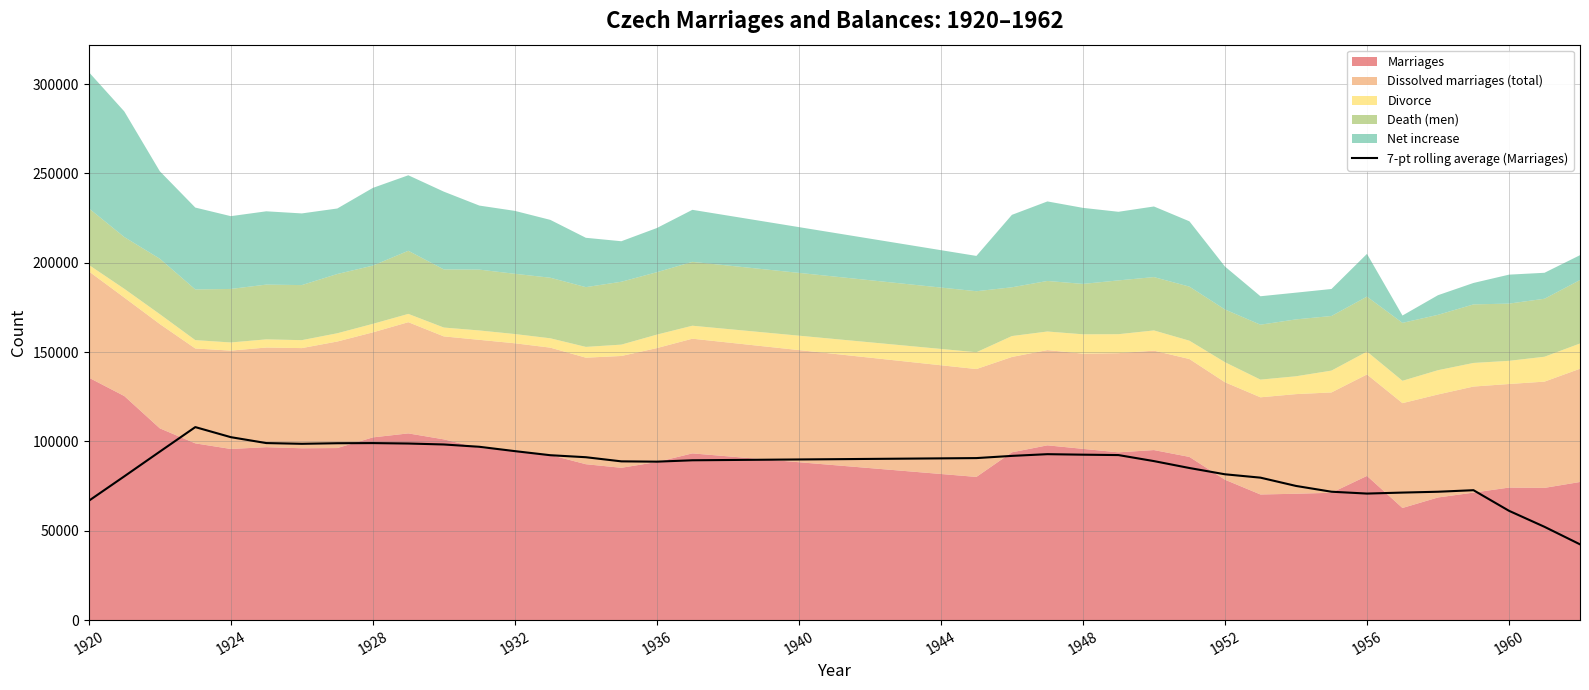

What is the maximum value for 7-pt rolling average (Marriages)?

108020.3